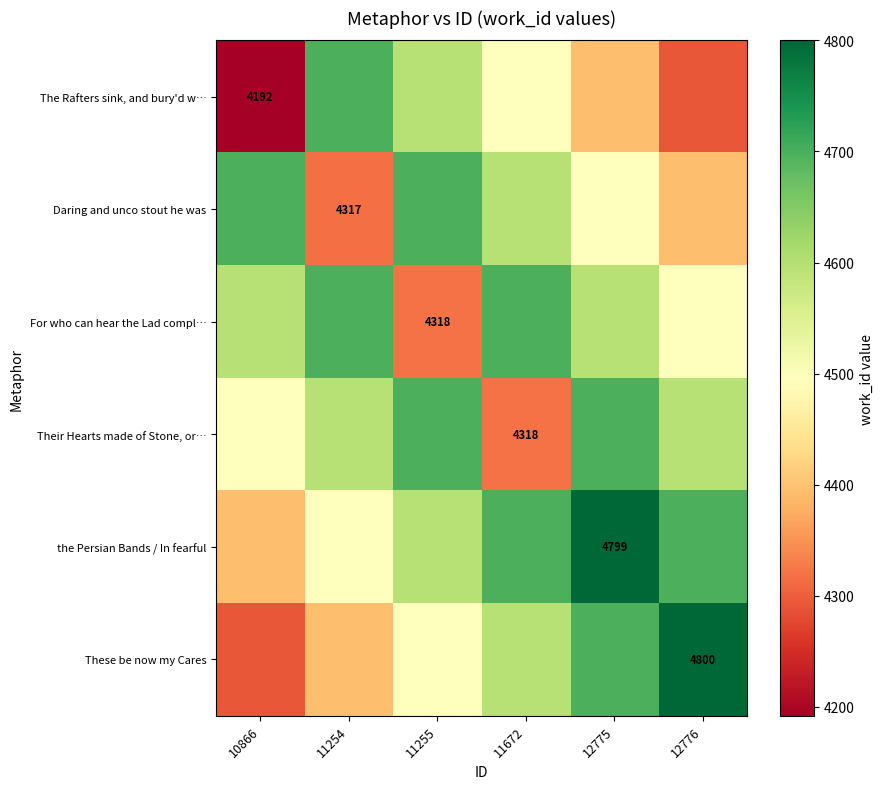

Is the value of The Rafters sink, and bury'd w… at 10866 greater than the value of These be now my Cares at 12776?

No